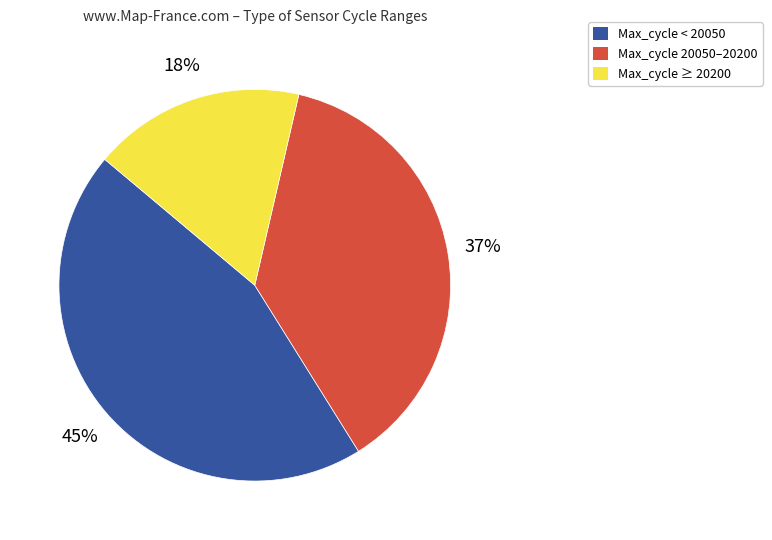

Does any single category account for the majority?

No